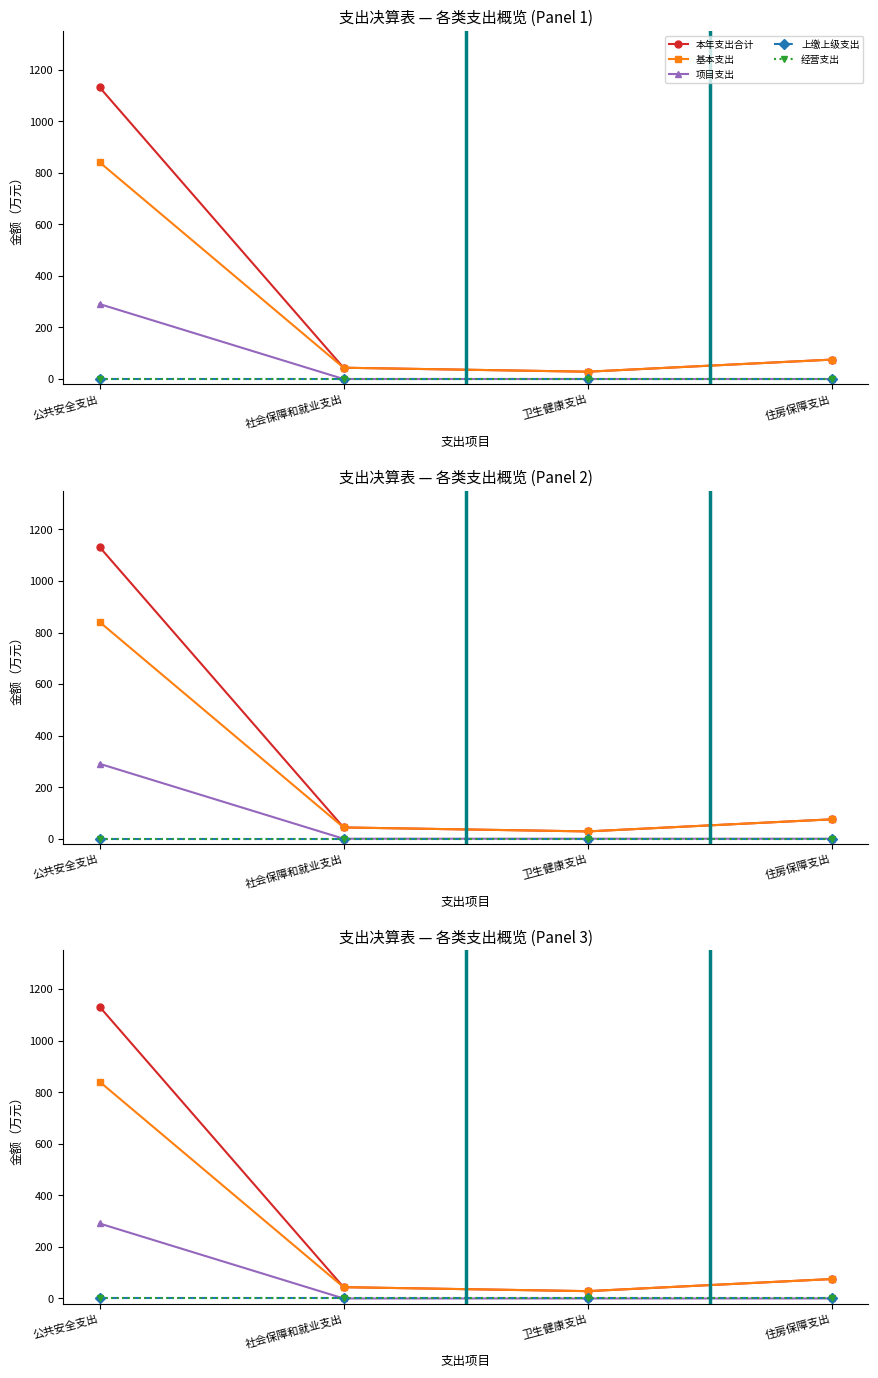

Reading right to left, extract all data points from this chart.

本年支出合计: 75.2	28.3	43.7	1132.0
基本支出: 75.2	28.3	43.7	841.1
项目支出: 0.0	0.0	0.0	290.9
上缴上级支出: 0.0	0.0	0.0	0.0
经营支出: 0.0	0.0	0.0	0.0